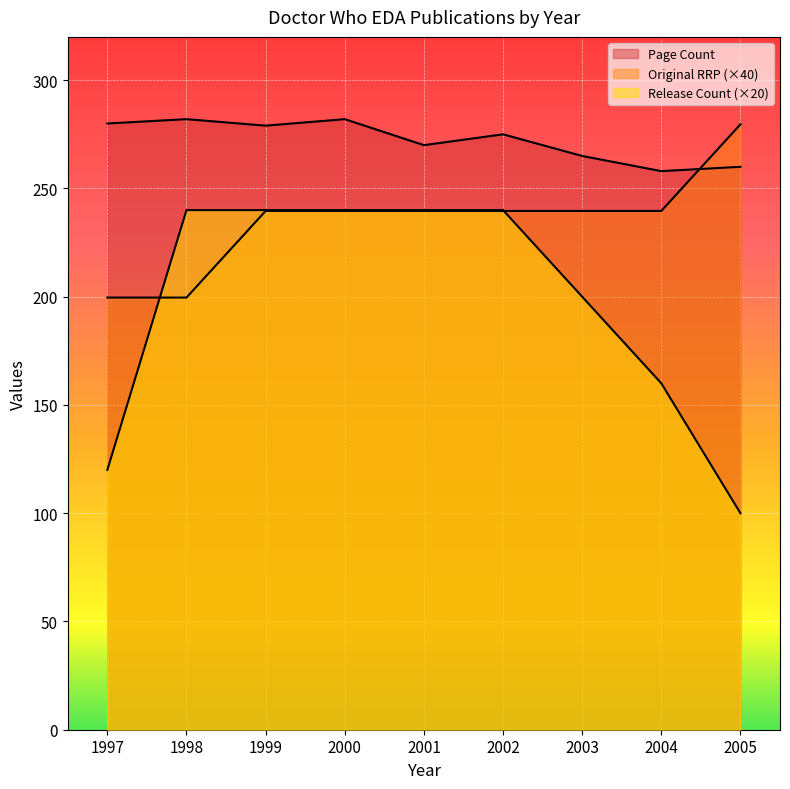

Where does the Original RRP series first go above 239?

1999